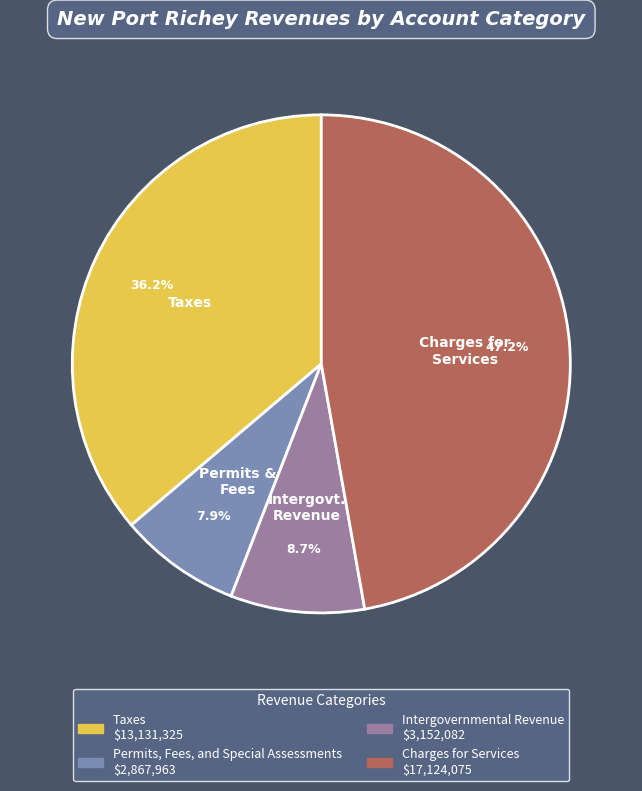

Combined, do Charges for Services and Permits, Fees, and Special Assessments account for over 50%?

Yes